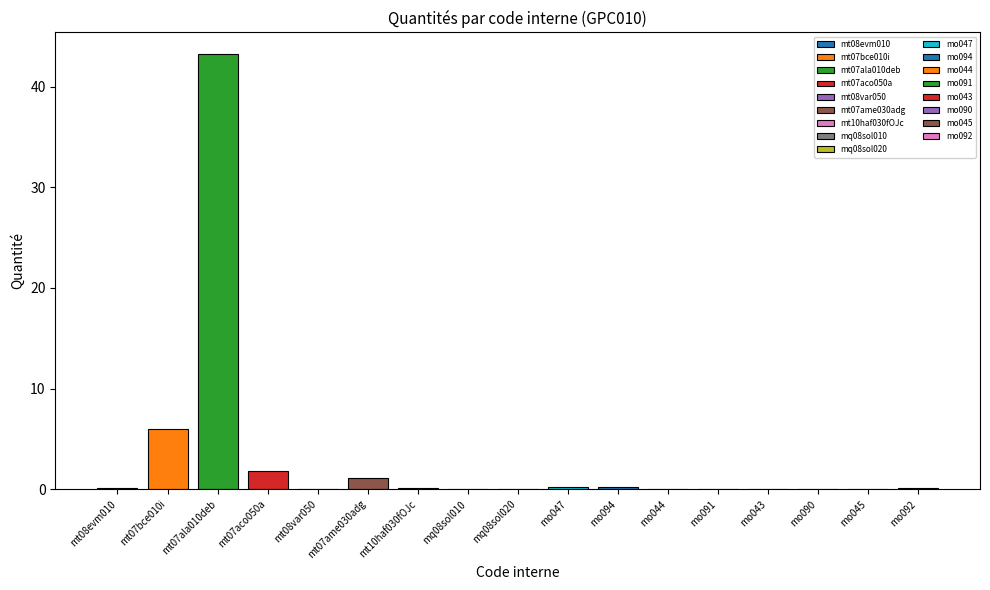

How many data points does each series have?

17